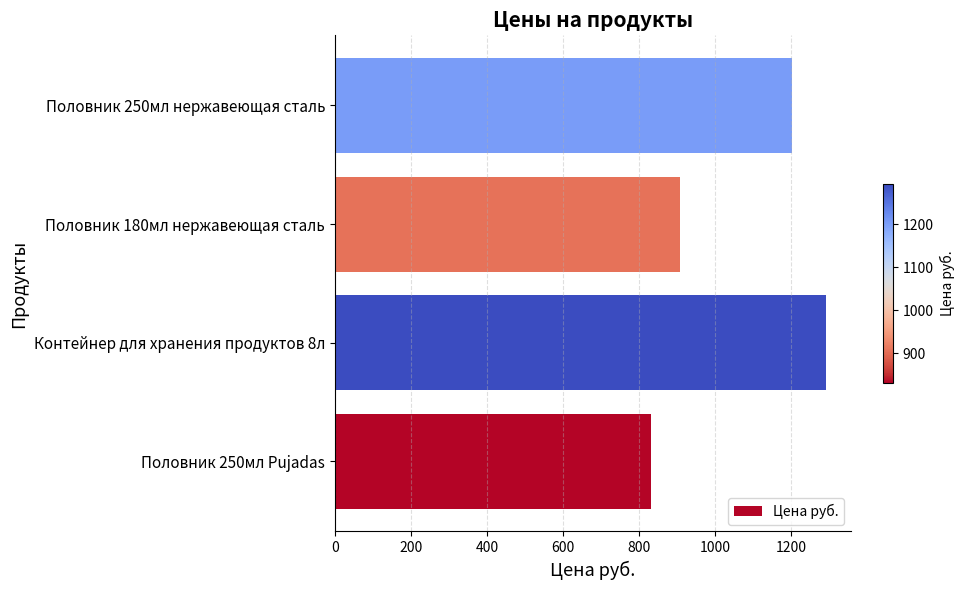

Where is the data nearest to the value 1062?

Половник 250мл нержавеющая сталь